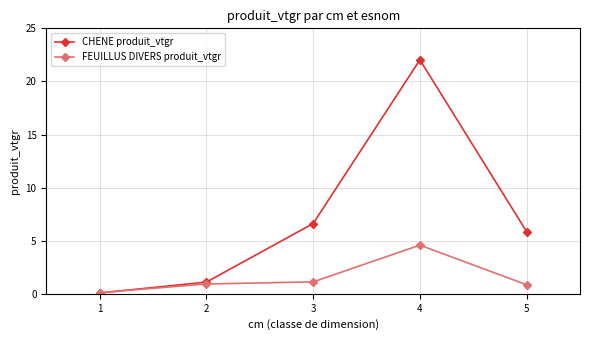

What is the difference between the highest and lowest values at 2?

0.2